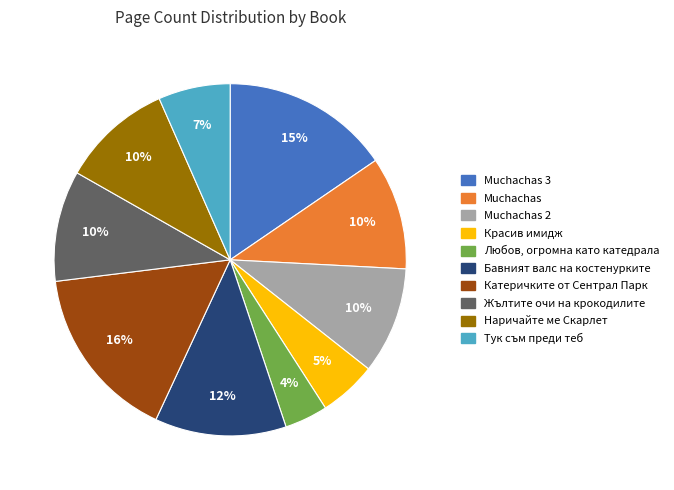

To the nearest percent, what is the difference between the largest and smallest slice percentages?

12%